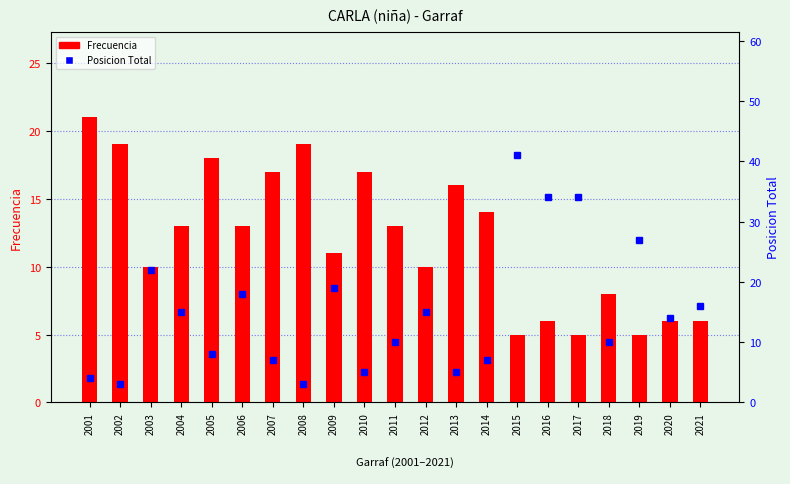

What is the difference between the second highest and minimum values in the Frecuencia series?

14